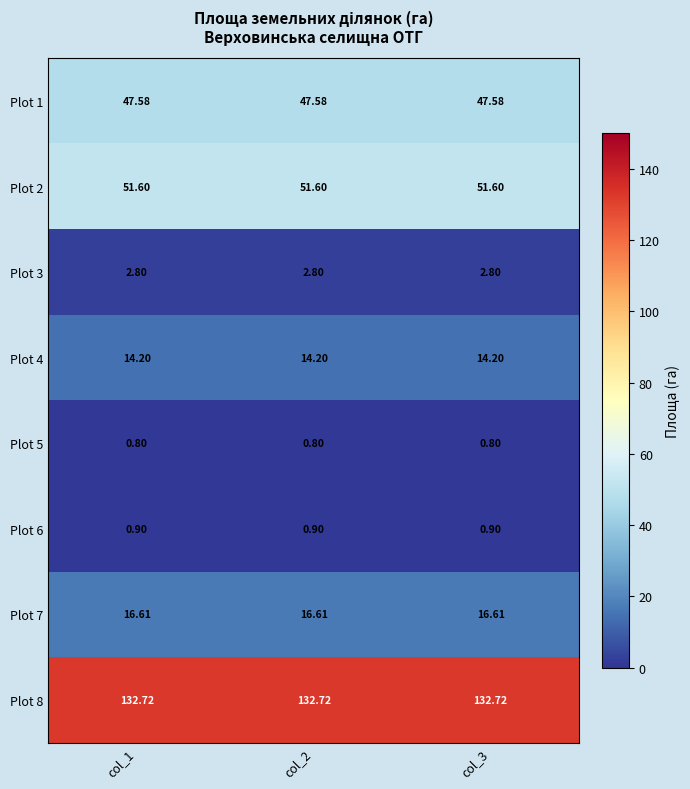

How many categories are shown in the chart?

3